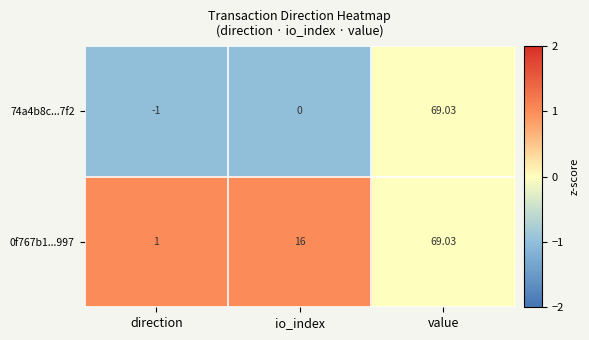

Rank the categories by 74a4b8c...7f2 value from lowest to highest.

direction, io_index, value